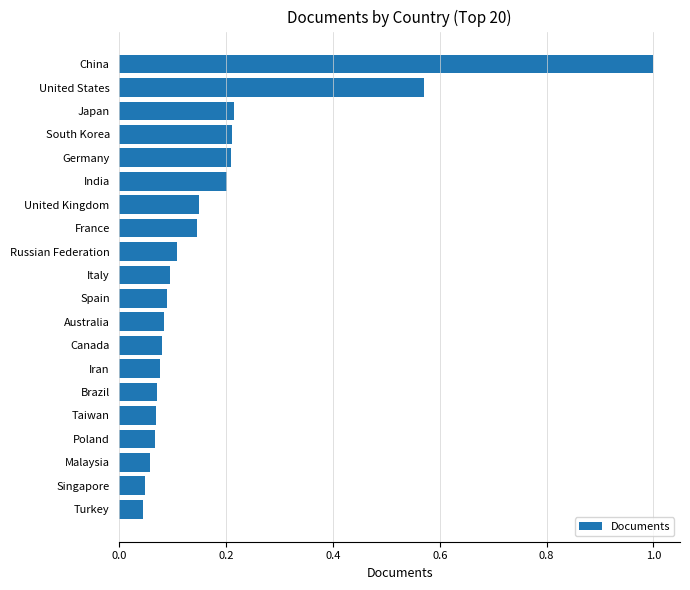

Between Malaysia and Germany, which is larger?

Germany